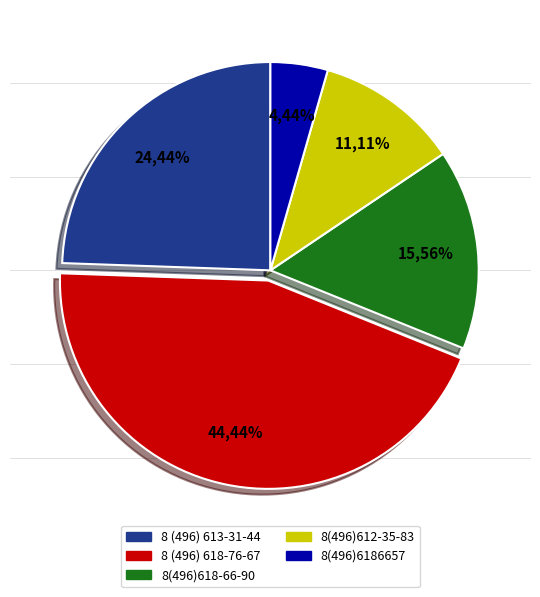

To the nearest percent, what is the average slice percentage?

20%